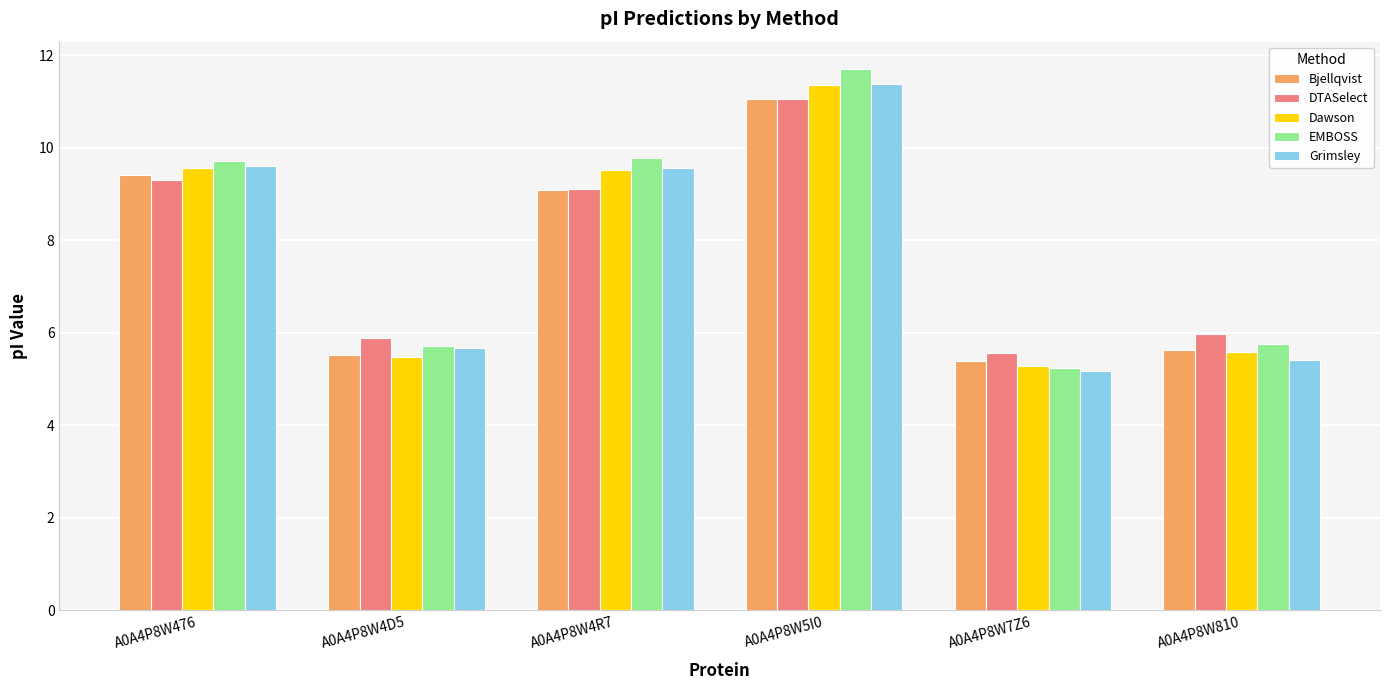

Which series has the largest range (max minus min)?

EMBOSS